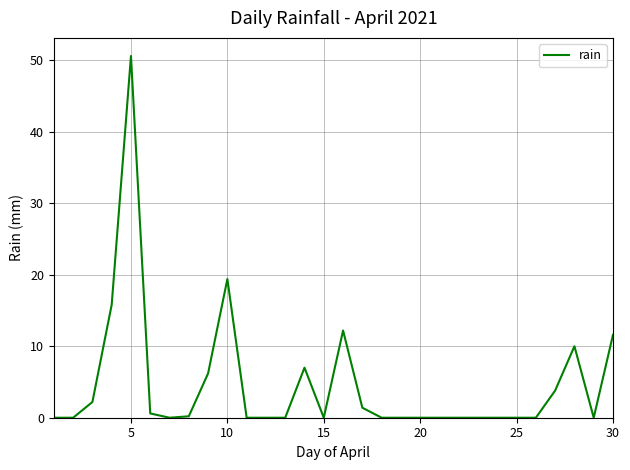

What is the greatest value displayed?

50.6